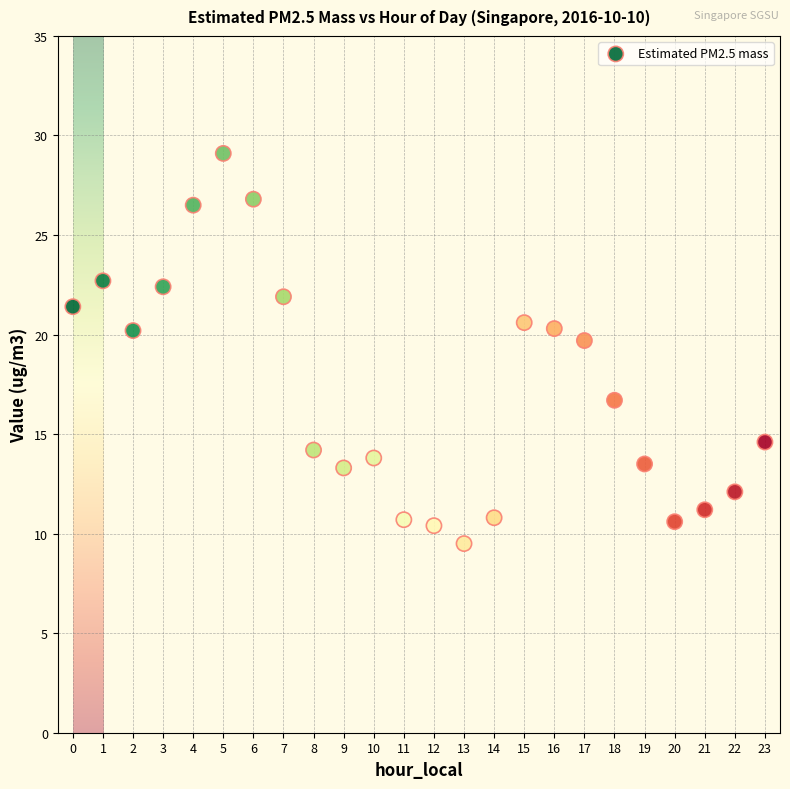

What Y value in the scatter plot is closest to 19?

19.7